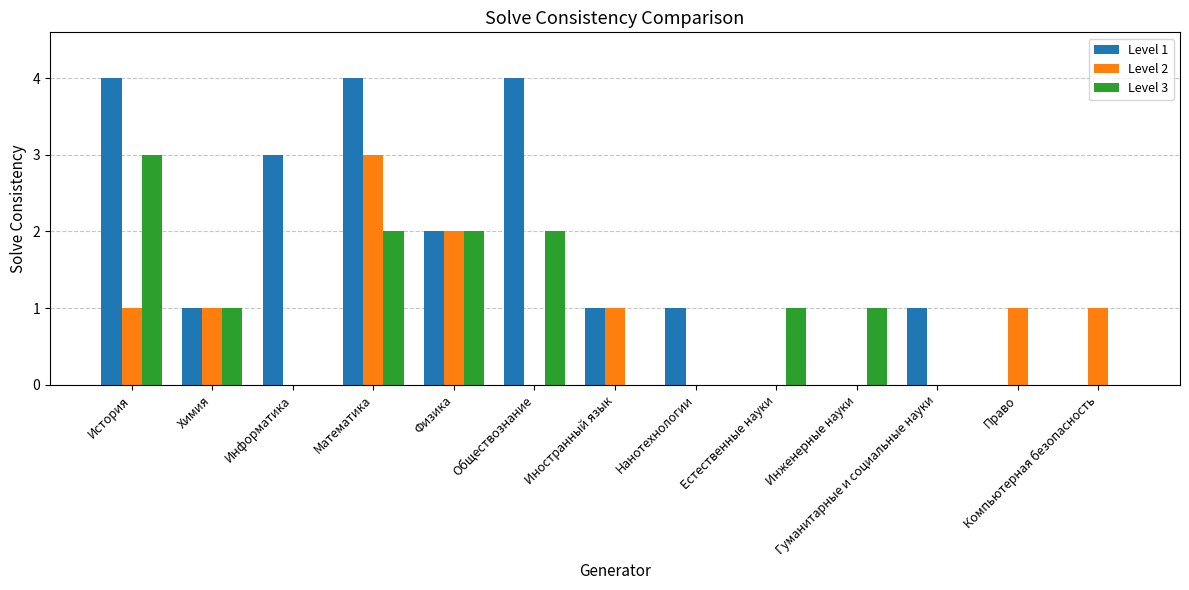

Count the number of categories in the chart.

13